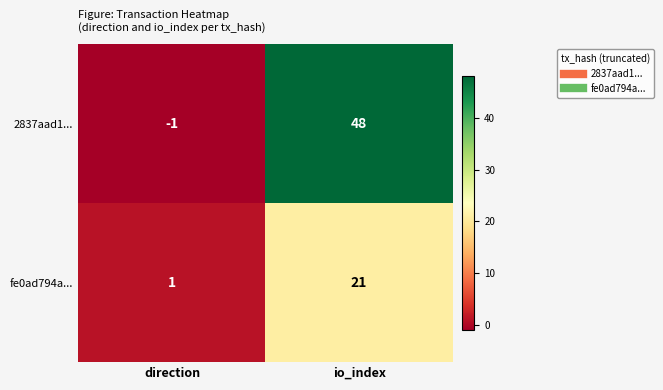

List the series in order of their peak value, highest first.

2837aad1..., fe0ad794a...